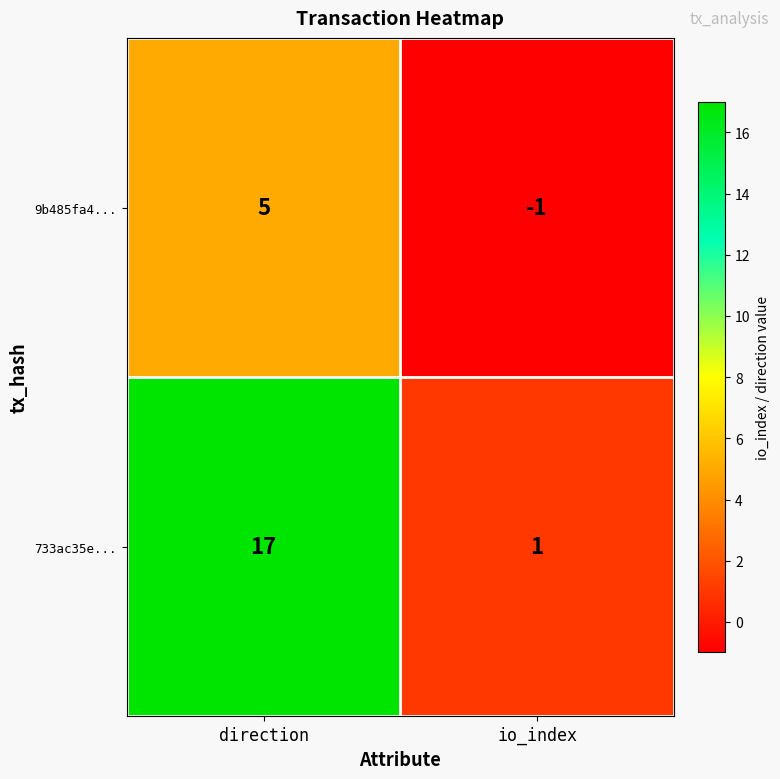

What is the spread (max minus min) of values at io_index?

2